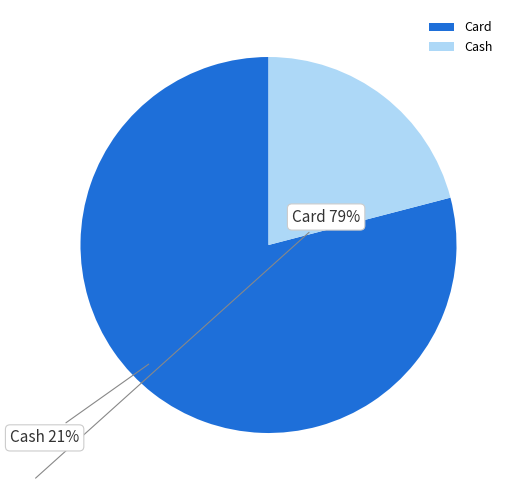

Is the sum of Card and Cash greater than half?

Yes